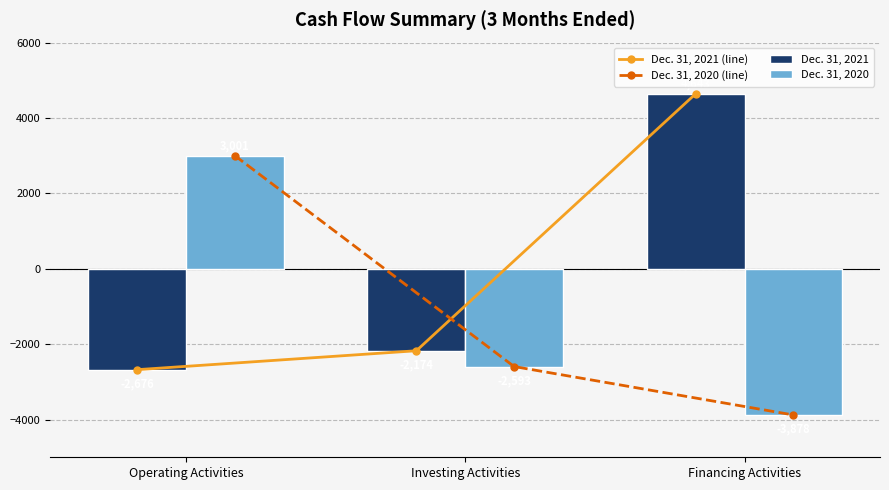

At which category is the sum across all series the highest?

Financing Activities